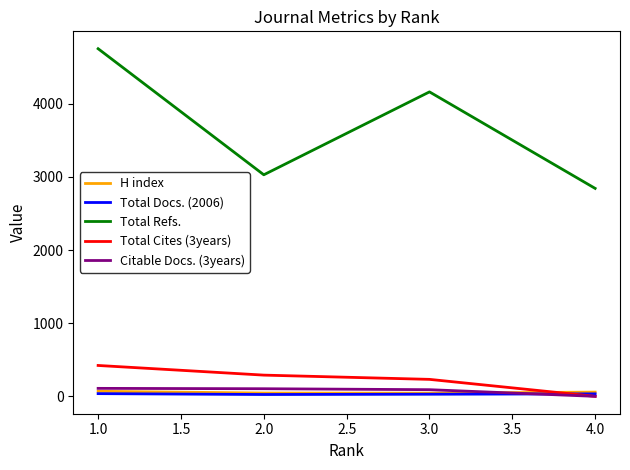

Which series ends up on top after the final intersection of H index and Total Cites (3years)?

H index